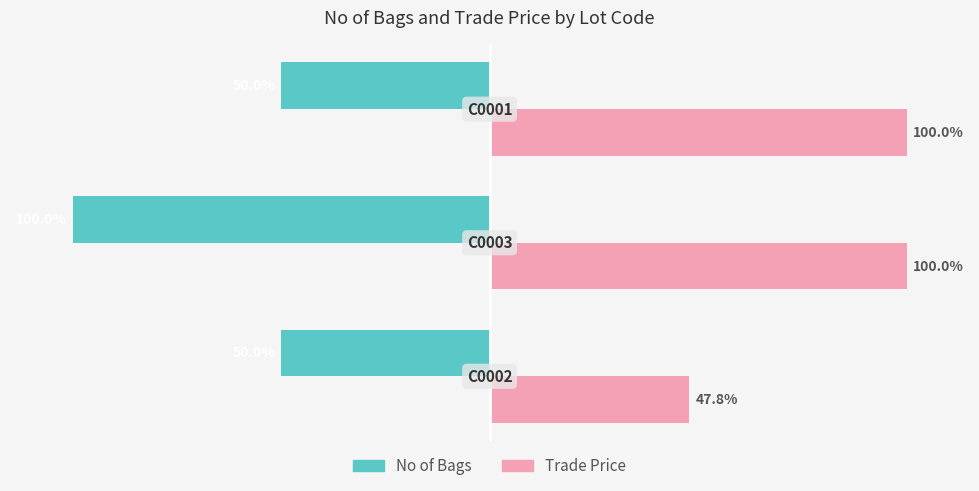

Which series has the widest spread of values?

Trade Price